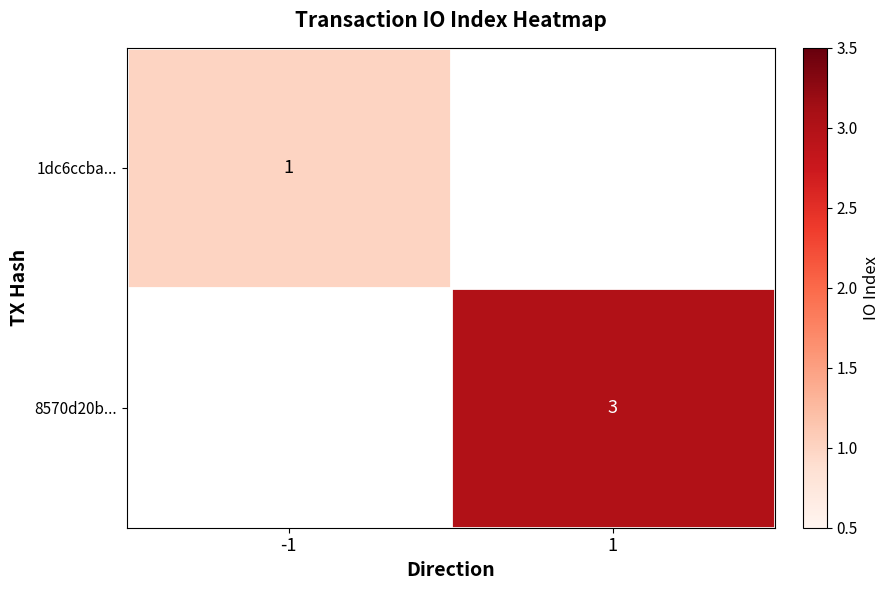

True or false: 8570d20b... has a value of 1 at 1.

False